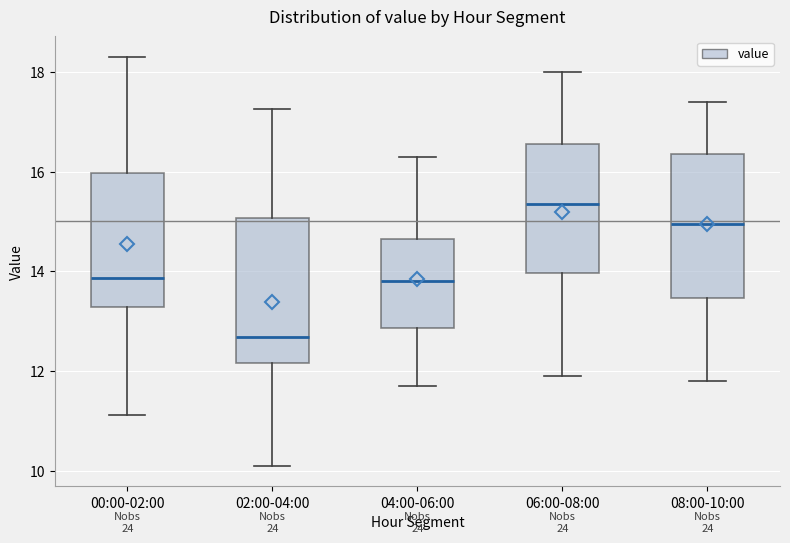

Which box has the lowest median line?

02:00-04:00